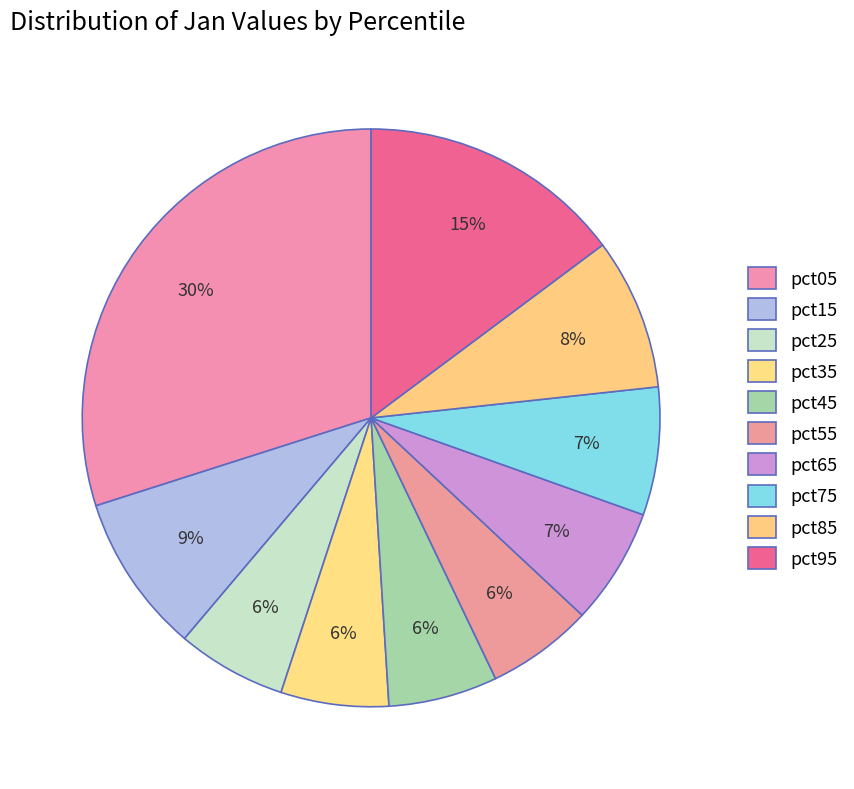

To the nearest percent, what is the difference between the pct05 and pct15 slice percentages?

21%